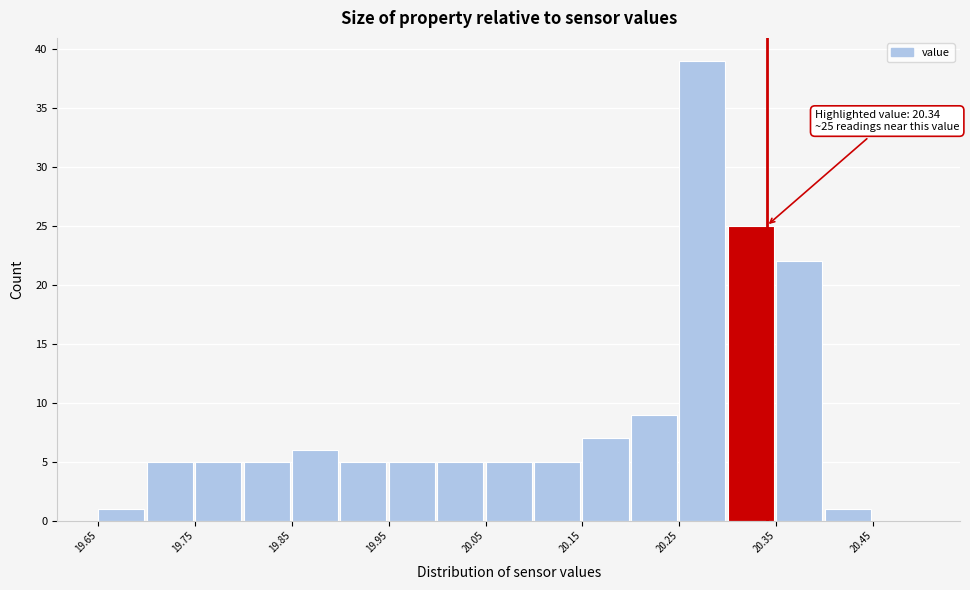

Over which range of the x-axis is the bar tallest?

20.25 to 20.30